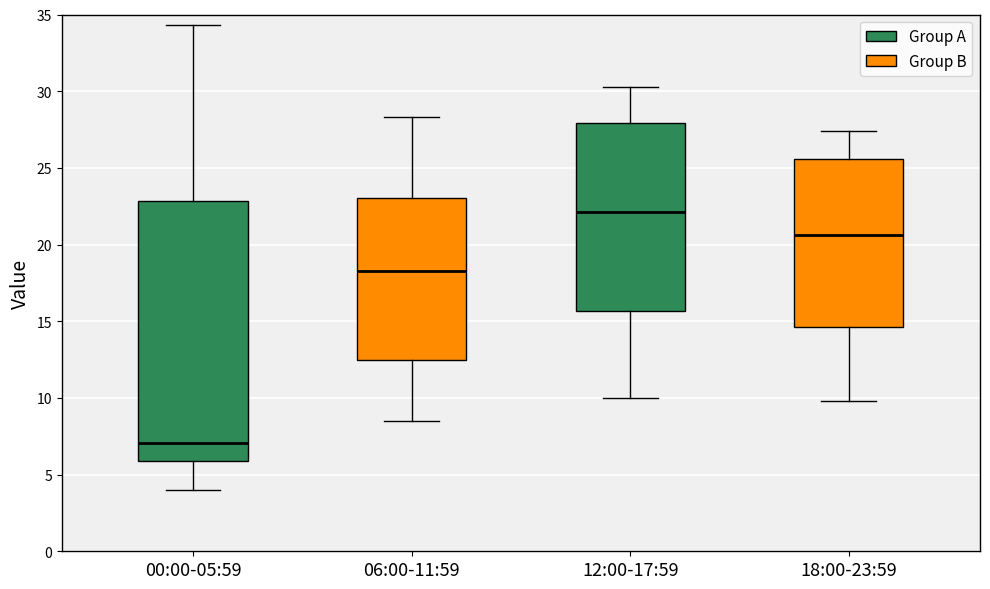

Reading left to right, transcribe this box plot: for each box, give where its median line is, the range the box spans, and where its two whiskers end, as read against the y-axis. The values are not printed on the chart, so give them approximately, as read against the axis.

00:00-05:59: median 7.0, box 6.0 to 23.0, whiskers 4.0 to 34.5
06:00-11:59: median 18.5, box 12.5 to 23.0, whiskers 8.5 to 28.5
12:00-17:59: median 22.0, box 15.5 to 28.0, whiskers 10.0 to 30.5
18:00-23:59: median 20.5, box 14.5 to 25.5, whiskers 10.0 to 27.5